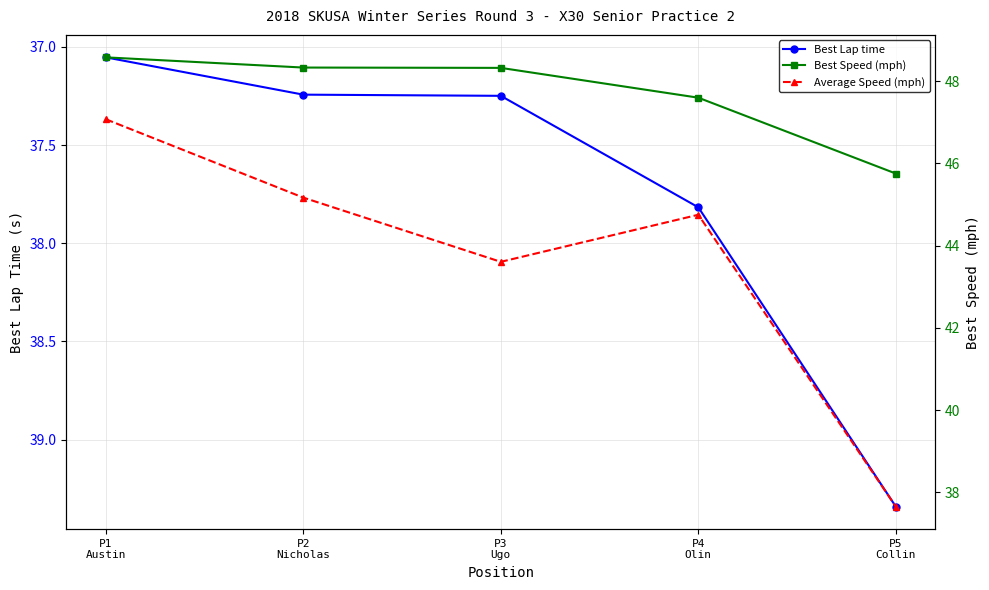

What is the label of the 3rd point from the right?

P3
Ugo